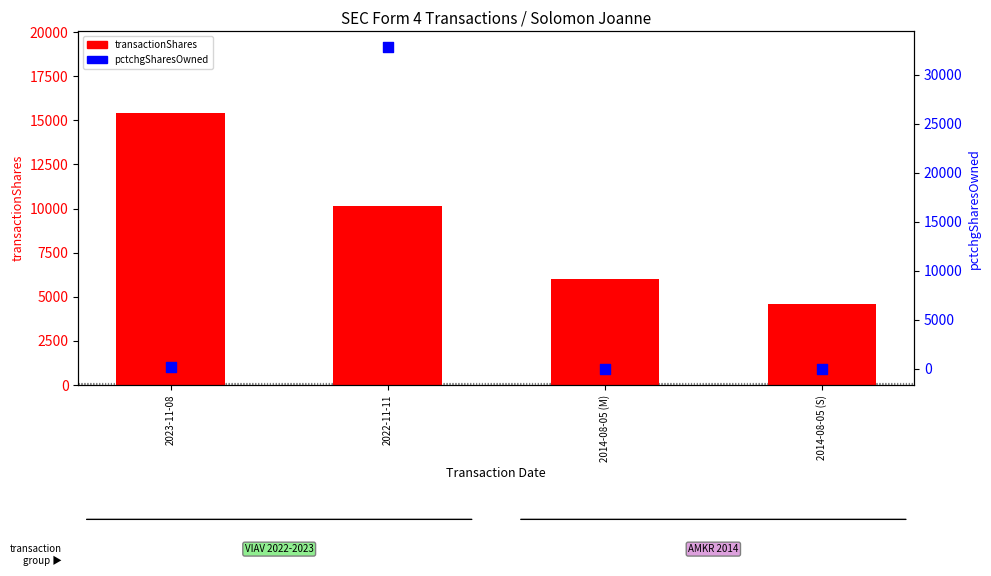

What are all the series names shown in the legend?

transactionShares, pctchgSharesOwned